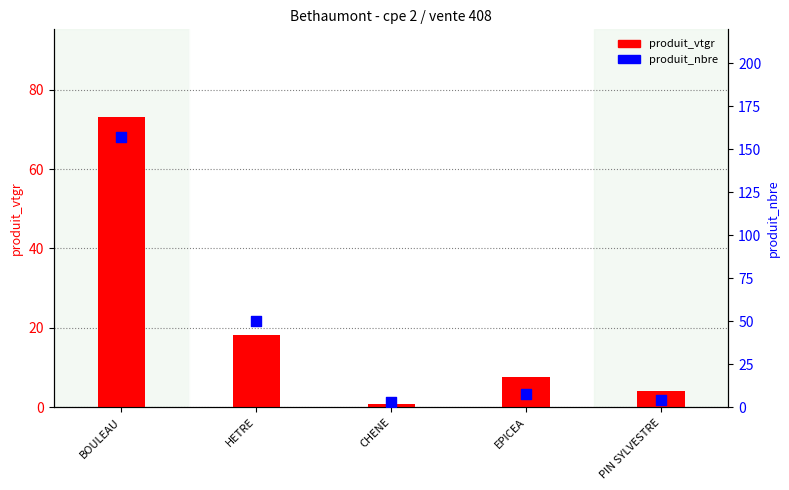

Which series reaches the maximum Y coordinate?

produit_nbre